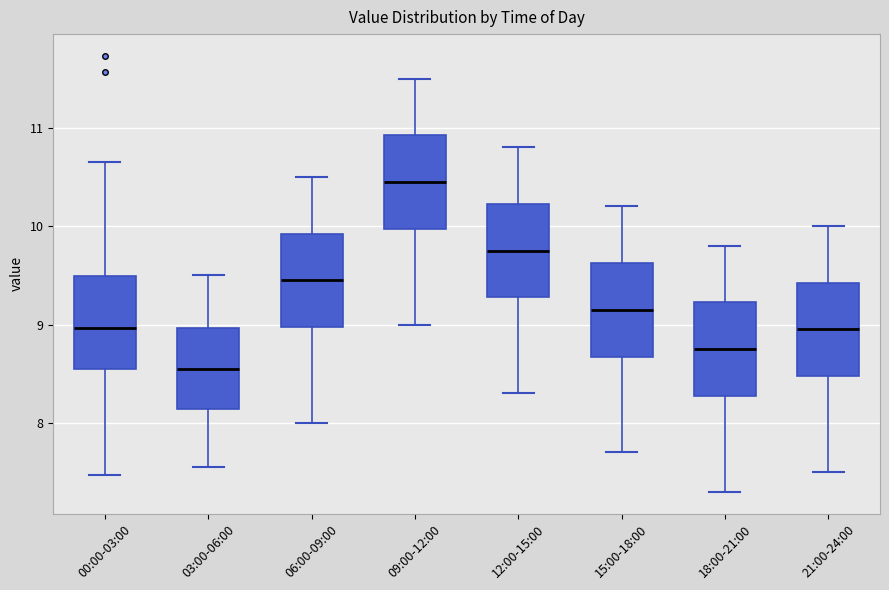

Reading left to right, read every box against the y-axis: the position of its median line, the range the box covers, and the ends of its whiskers. The values are not printed on the chart, so give them approximately, as read against the axis.

00:00-03:00: median 9.0, box 8.5 to 9.5, whiskers 7.5 to 10.7
03:00-06:00: median 8.6, box 8.1 to 9.0, whiskers 7.6 to 9.5
06:00-09:00: median 9.5, box 9.0 to 9.9, whiskers 8.0 to 10.5
09:00-12:00: median 10.5, box 10.0 to 10.9, whiskers 9.0 to 11.5
12:00-15:00: median 9.8, box 9.3 to 10.2, whiskers 8.3 to 10.8
15:00-18:00: median 9.2, box 8.7 to 9.6, whiskers 7.7 to 10.2
18:00-21:00: median 8.8, box 8.3 to 9.2, whiskers 7.3 to 9.8
21:00-24:00: median 9.0, box 8.5 to 9.4, whiskers 7.5 to 10.0